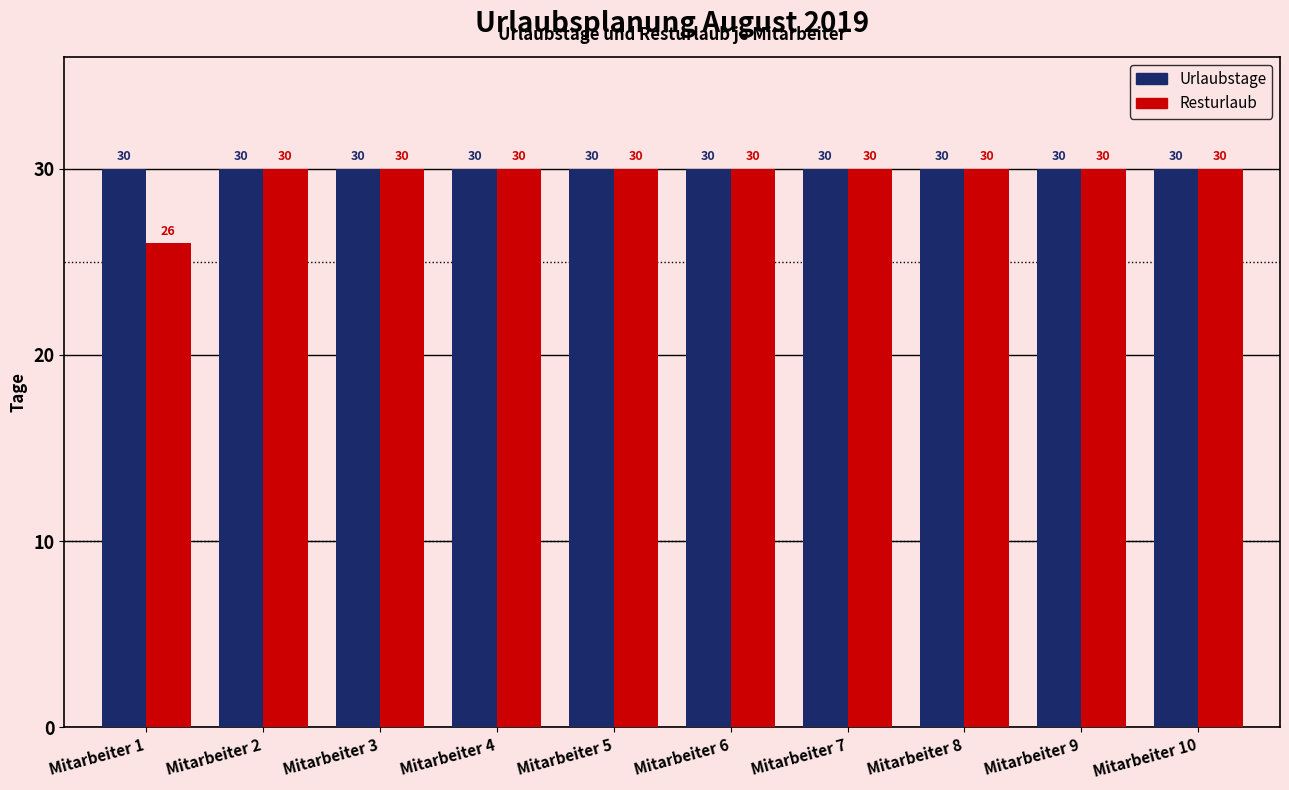

What is the greatest value displayed?

30